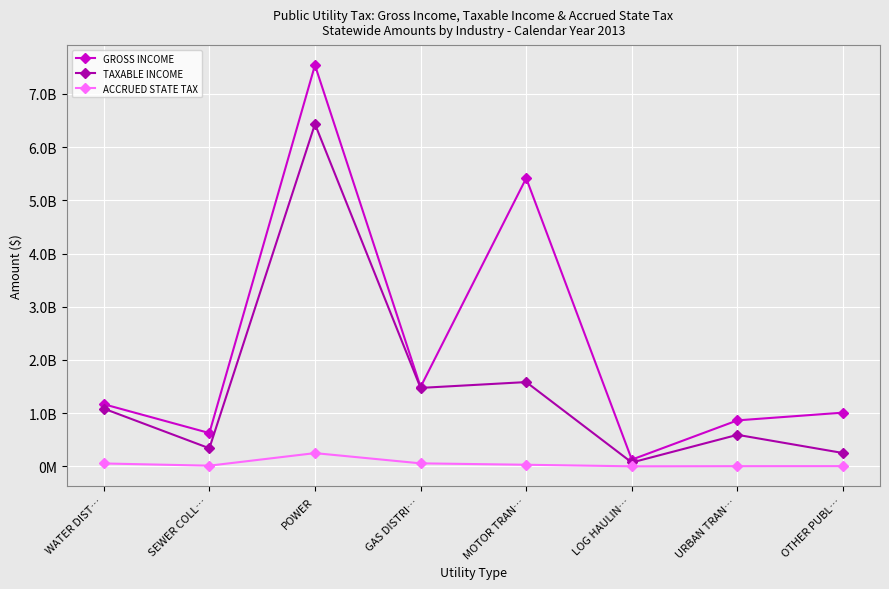

At how many categories does at least one series exceed 6196861926?

1